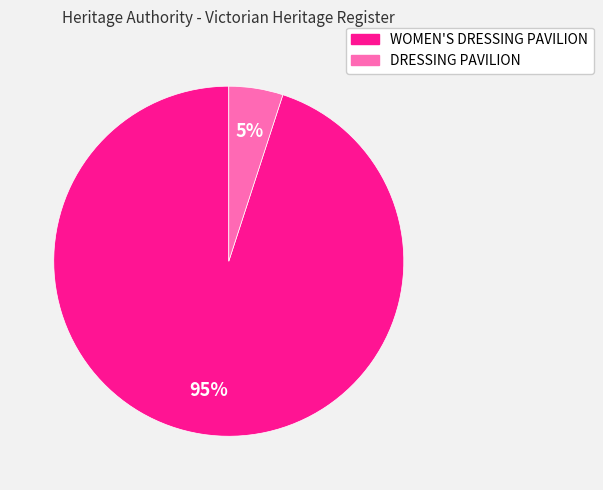

The WOMEN'S DRESSING PAVILION slice represents 87% of the pie. True or false?

False